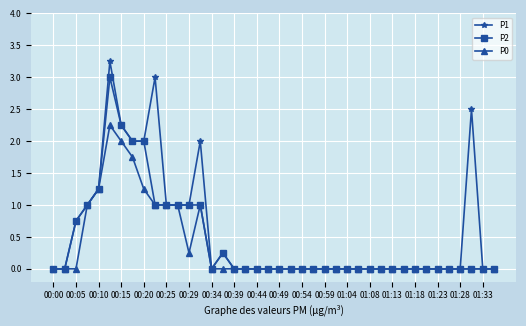

What are all the series names shown in the legend?

P1, P2, P0